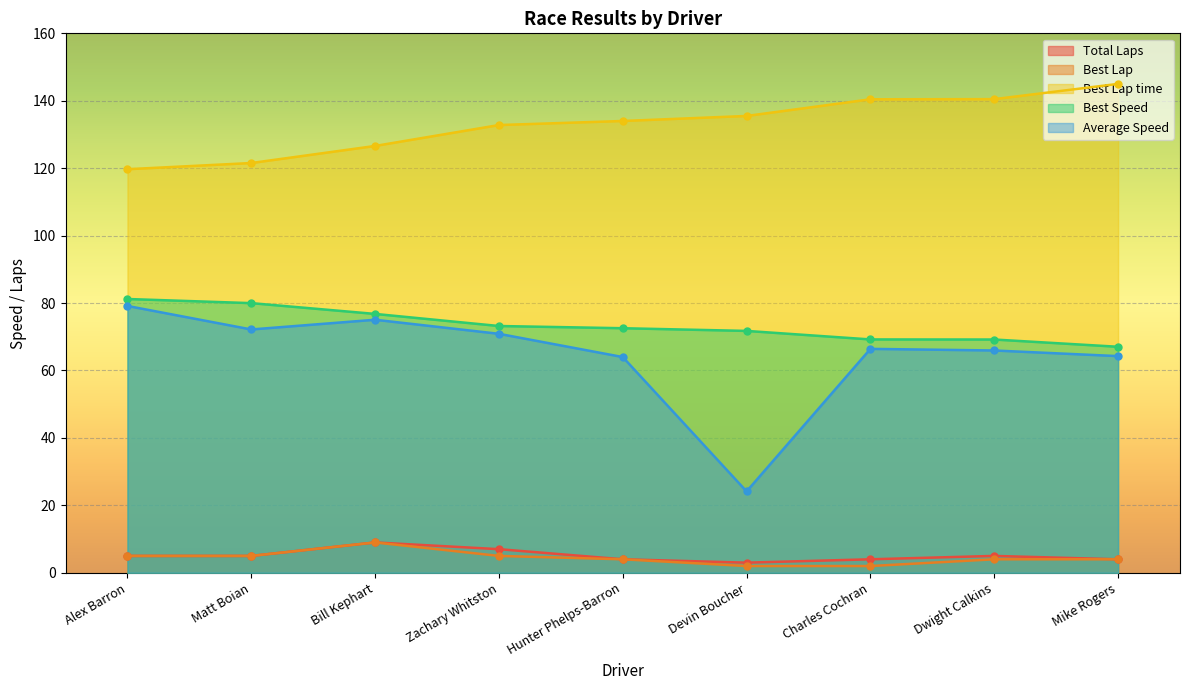

What is the average value of the Average Speed series?

64.7